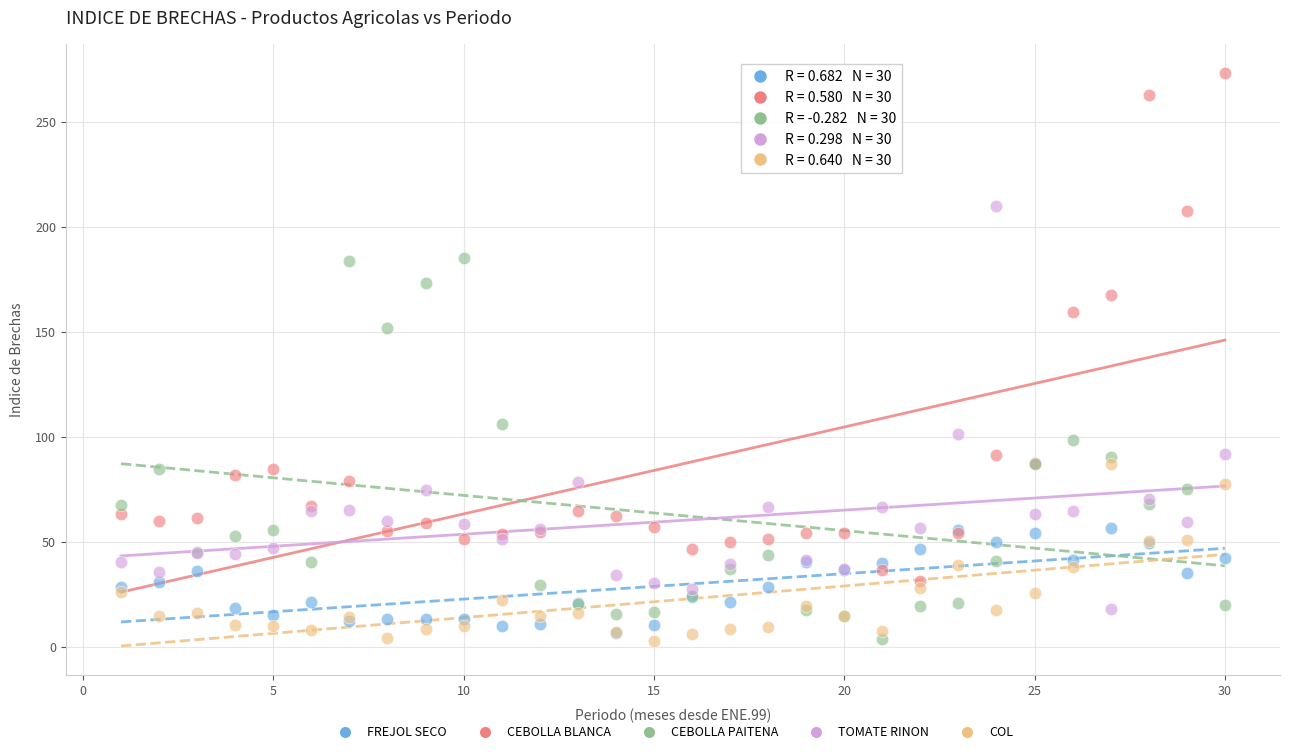

Across all series, what Y value is closest to 138?

151.7